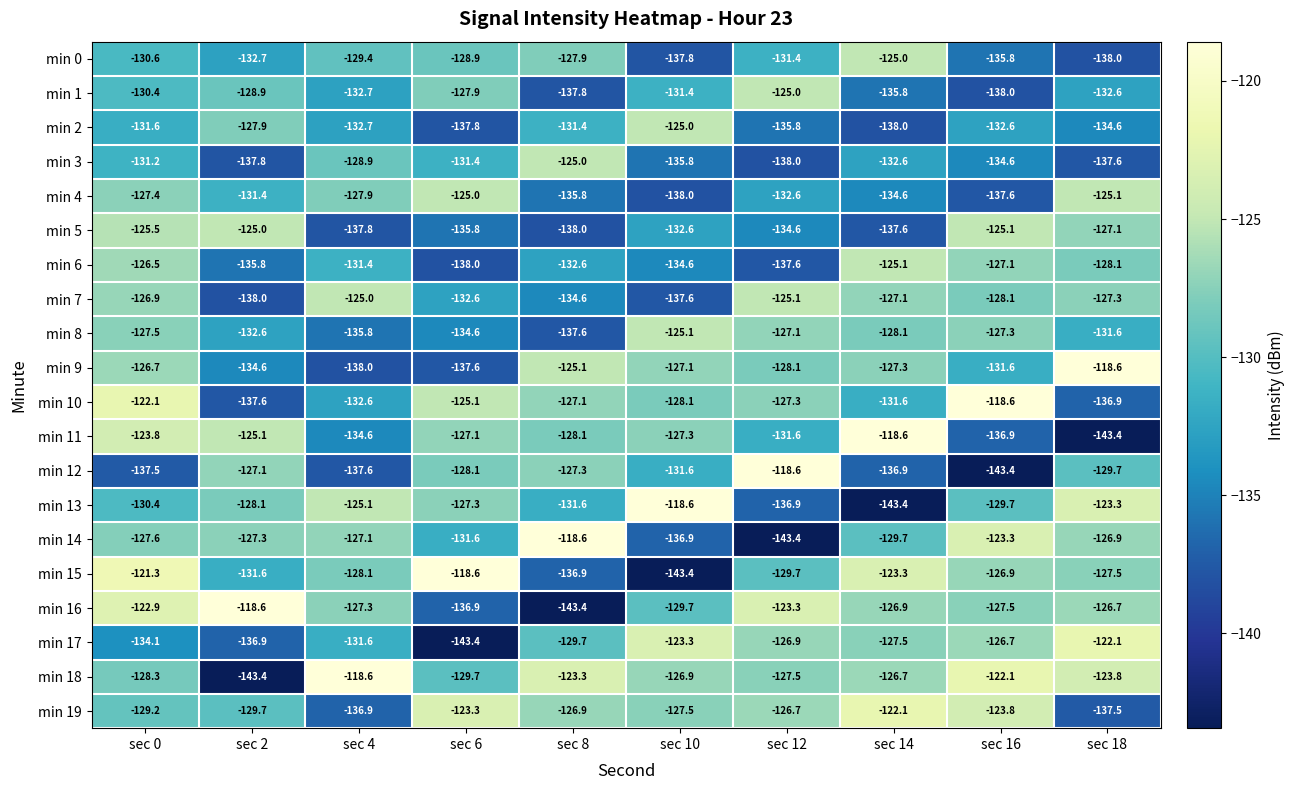

Is it true that min 5 equals -137.6 at sec 14?

True